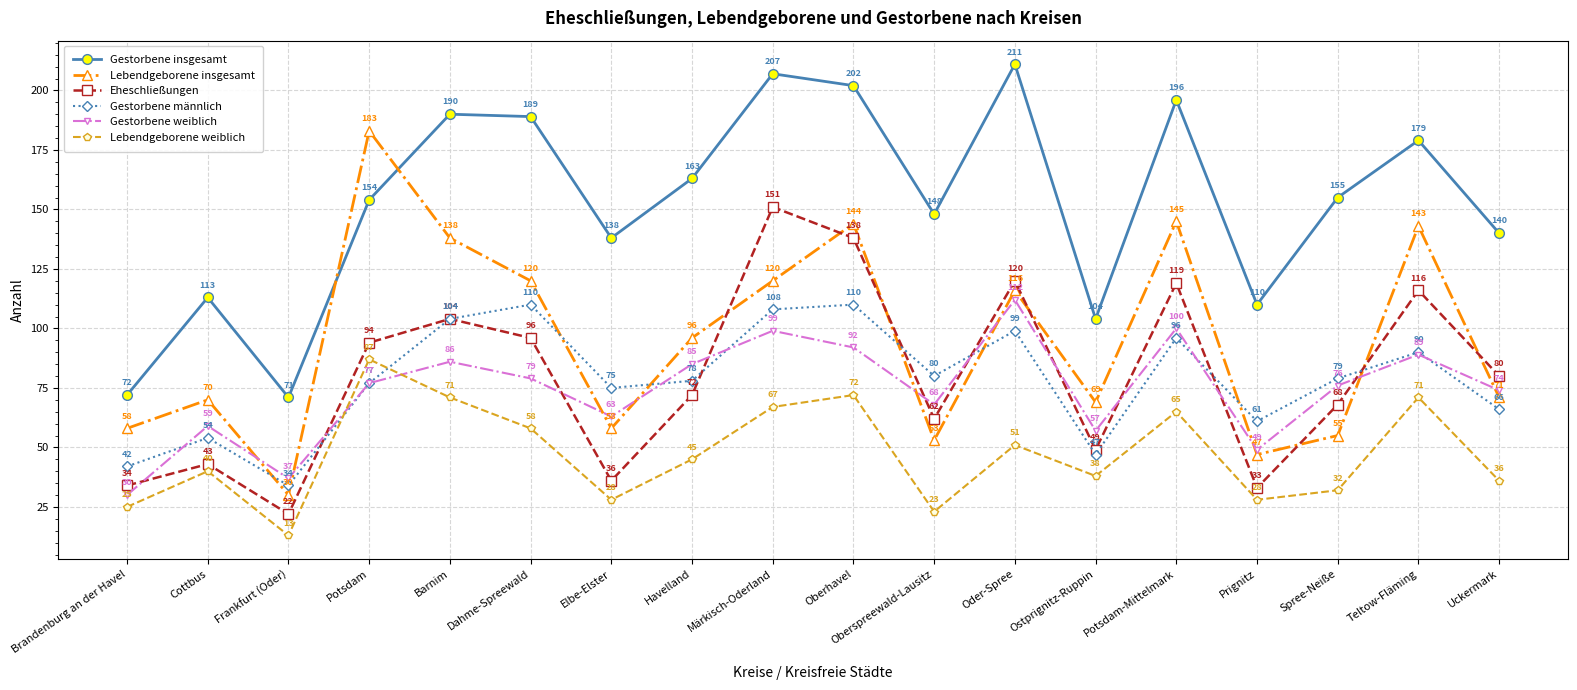

Is the value of Lebendgeborene weiblich at Brandenburg an der Havel greater than the value of Gestorbene insgesamt at Oberhavel?

No